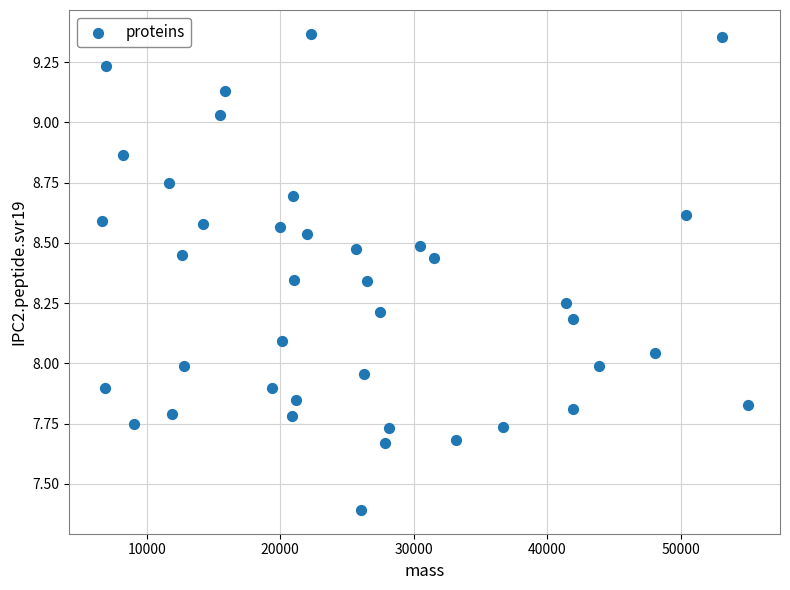

What is the range of X values (max minus min)?

48373.5